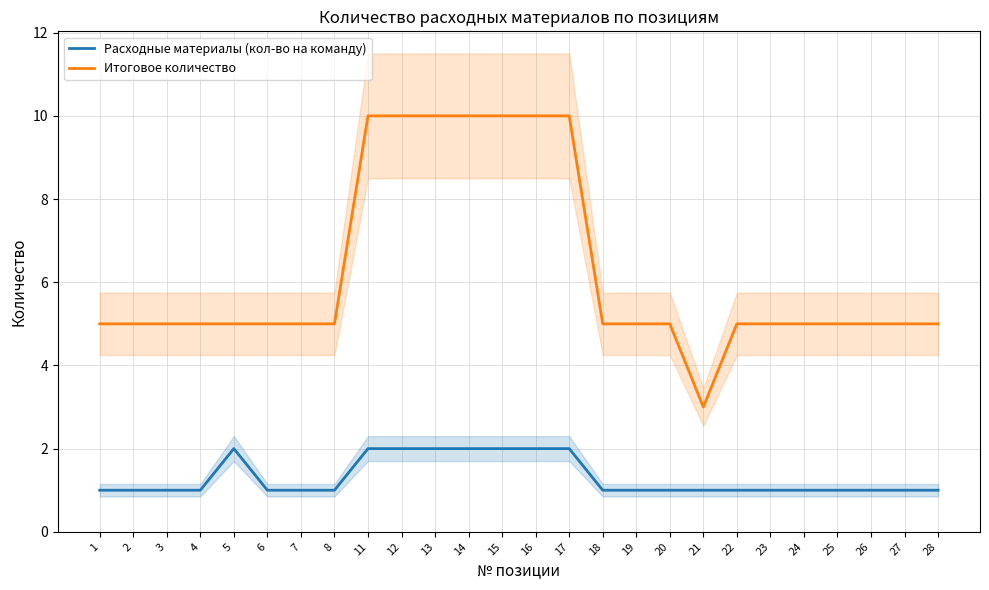

Which series has the largest total across all categories?

Итоговое количество